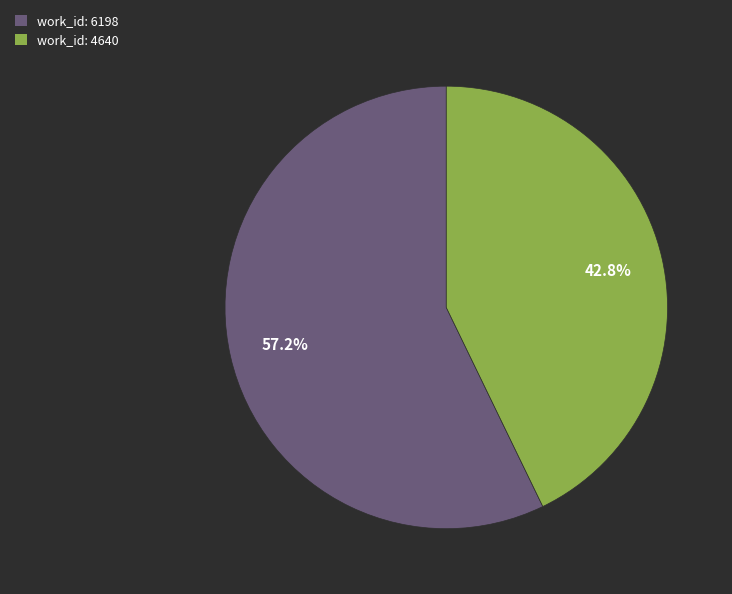

Count the number of slices in the pie.

2